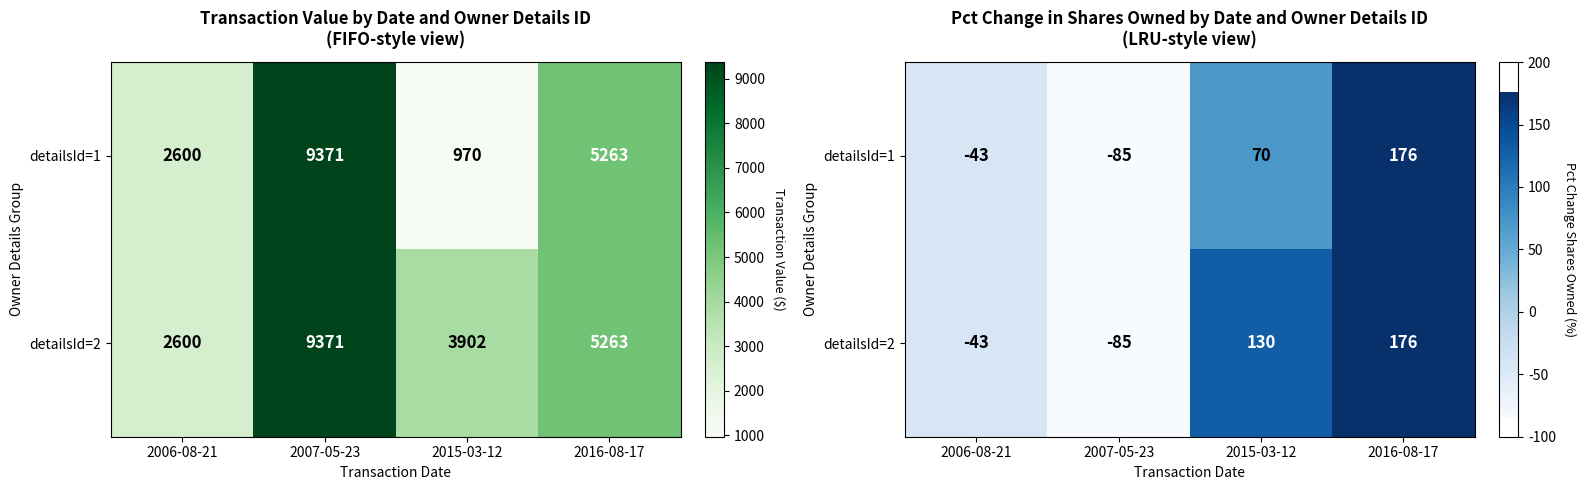

Rank the categories by detailsId=1 value from lowest to highest.

2007-05-23, 2006-08-21, 2015-03-12, 2016-08-17